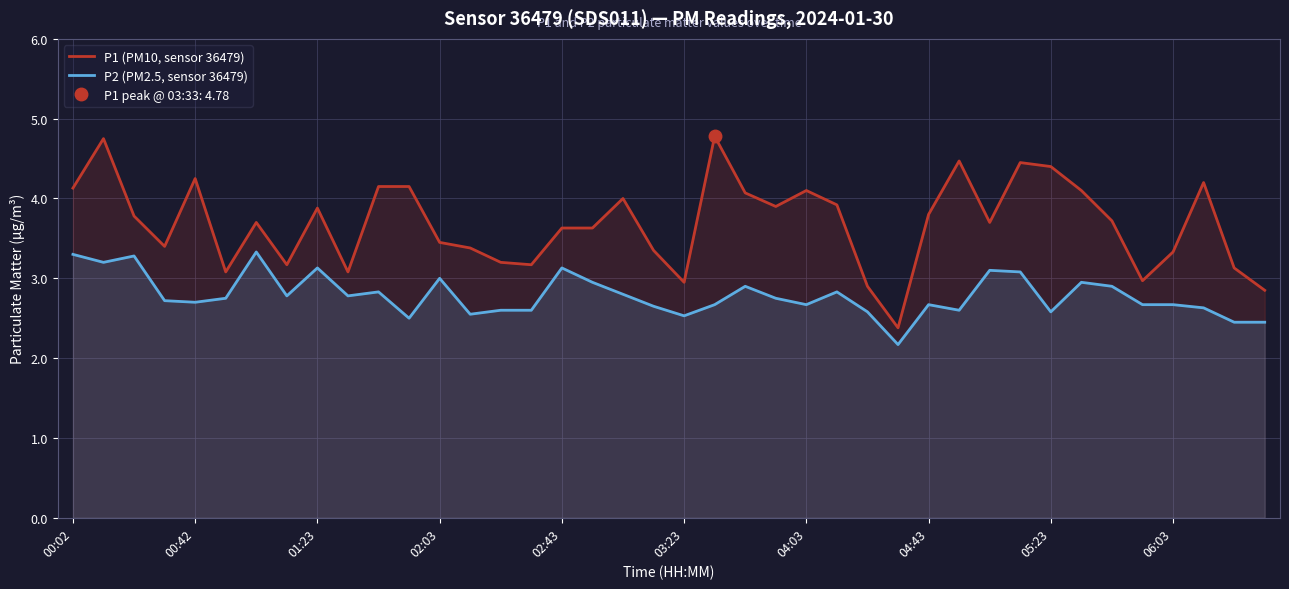

Read the P2 (PM2.5, sensor 36479) value at 34.

2.9